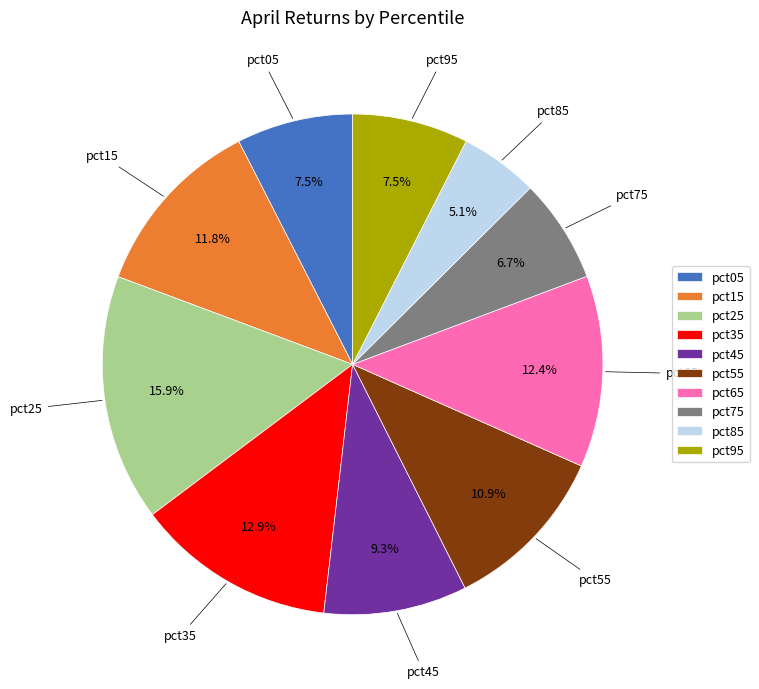

To the nearest percent, what is the difference between the pct25 and pct55 slice percentages?

5%